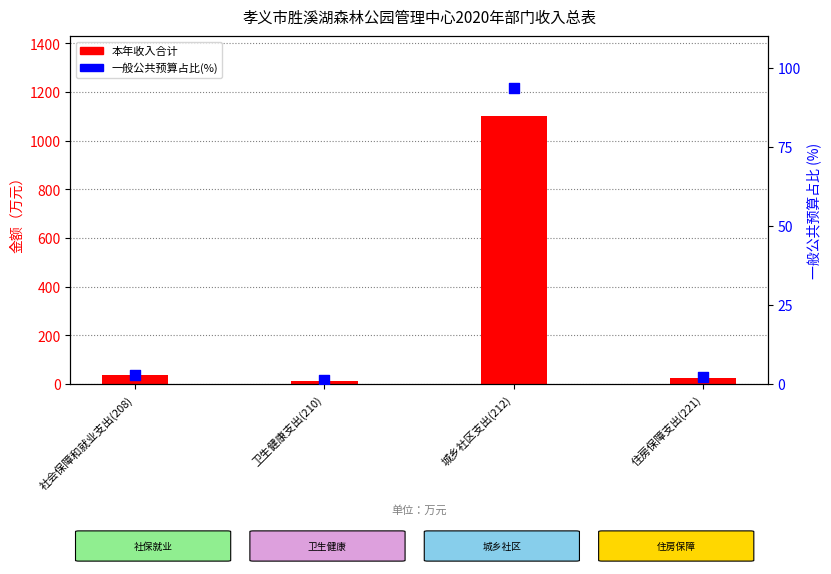

At how many categories does at least one series exceed 550?

1